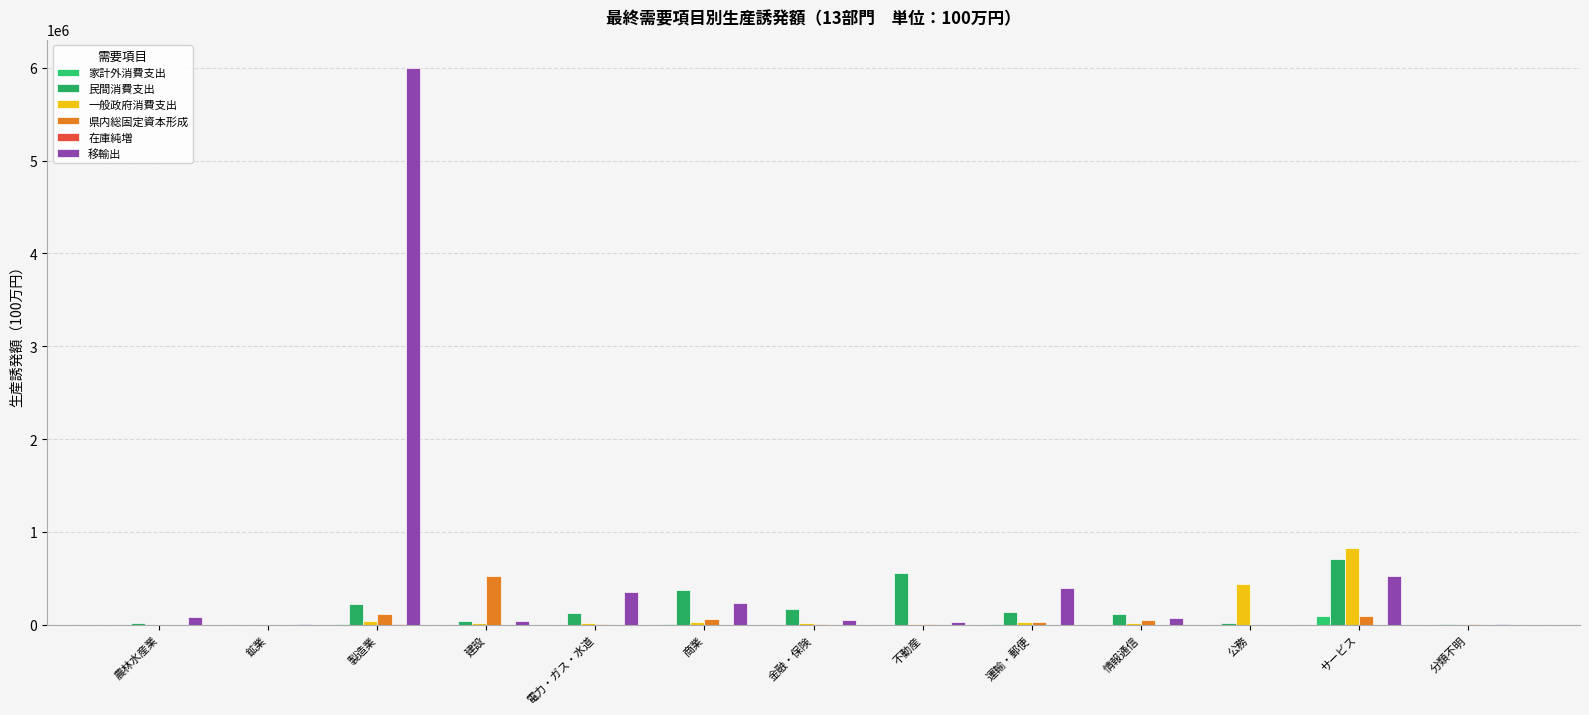

What is the total value across all series at 運輸・郵便?

607590.6